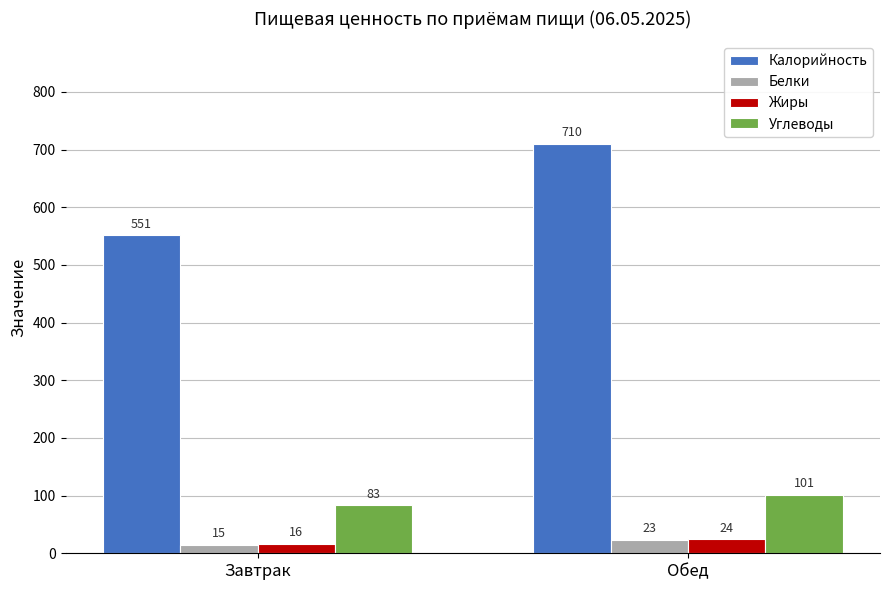

At how many categories does at least one series exceed 503?

2